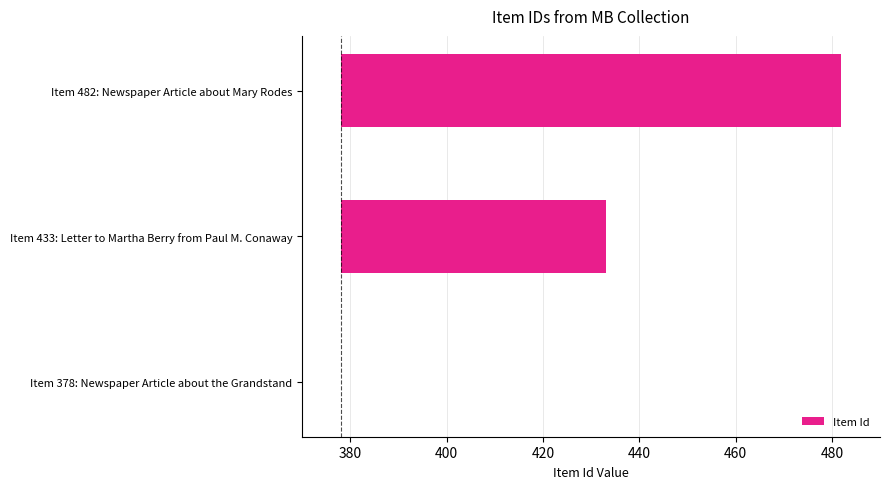

How many data points does each series have?

3